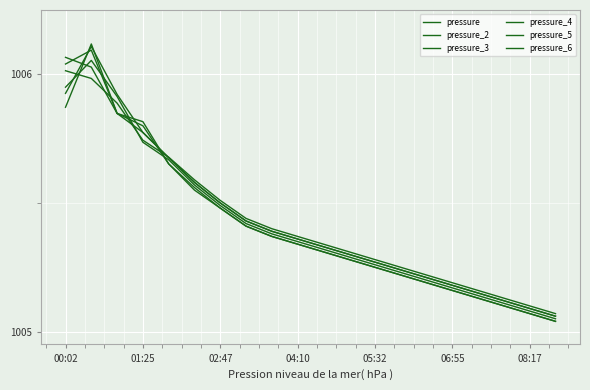

How many lines are shown in the chart?

6